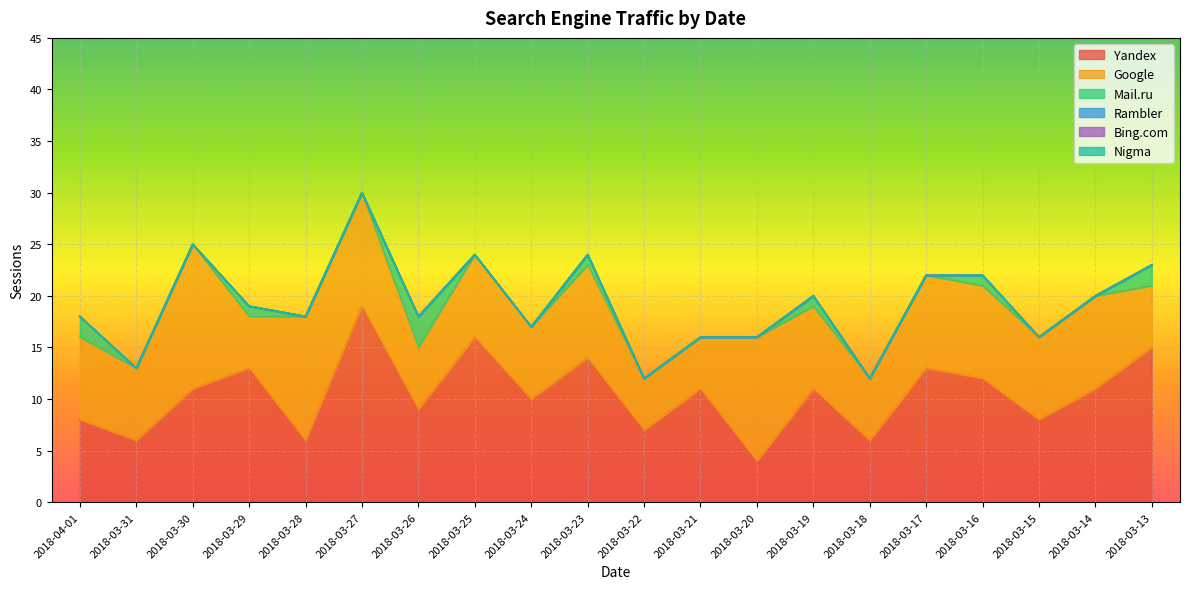

Which label corresponds to the largest value in the chart?

2018-03-27